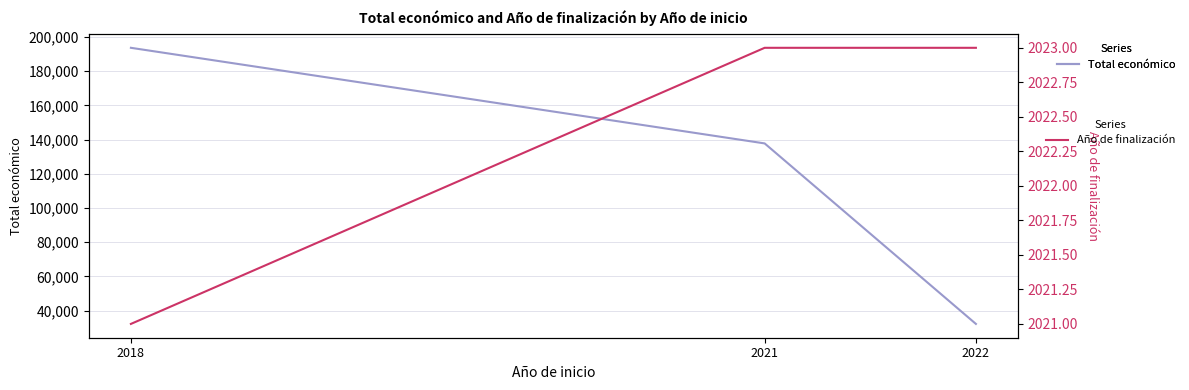

What is the difference between the Año de finalización values at 2018 and 2022?

2